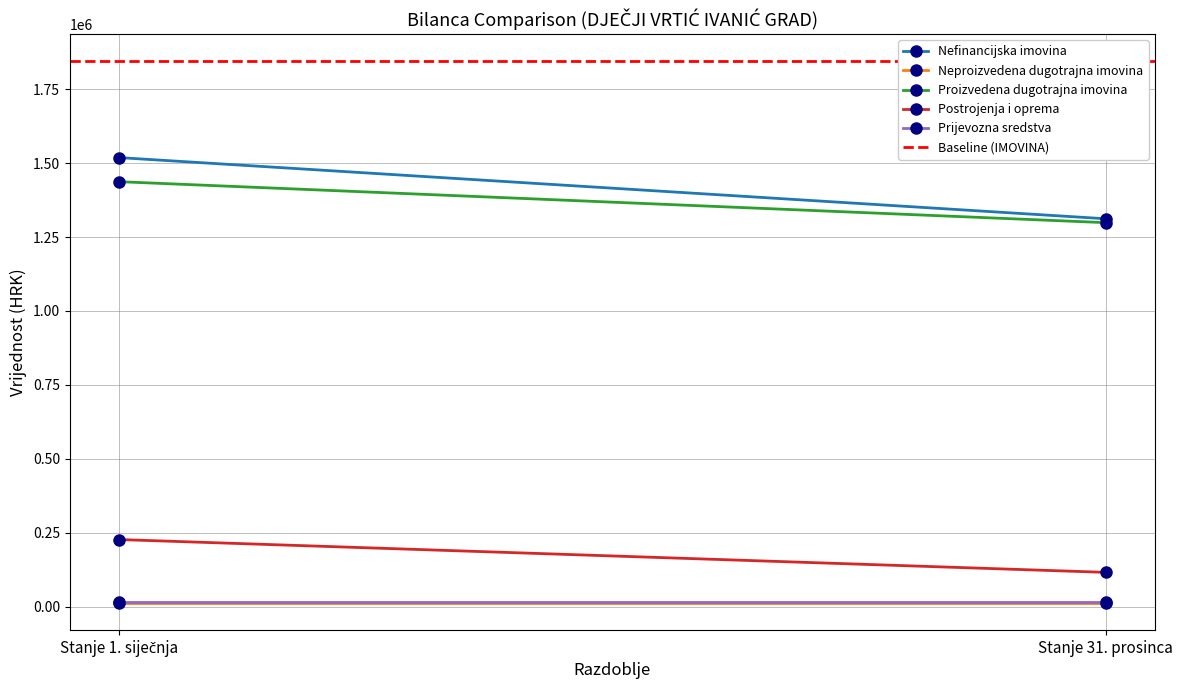

Rank the categories by Neproizvedena dugotrajna imovina value from highest to lowest.

Stanje 1. siječnja, Stanje 31. prosinca